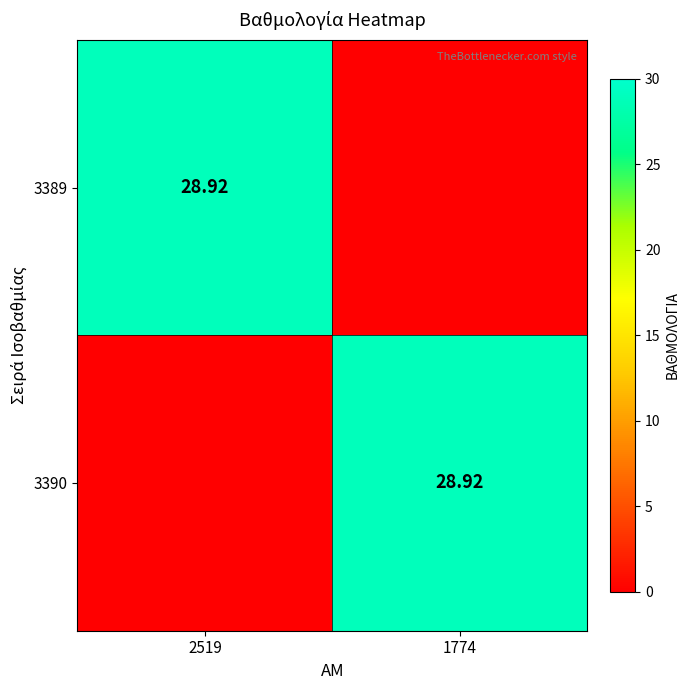

Is the value of 3390 at 1774 greater than the value of 3389 at 2519?

No